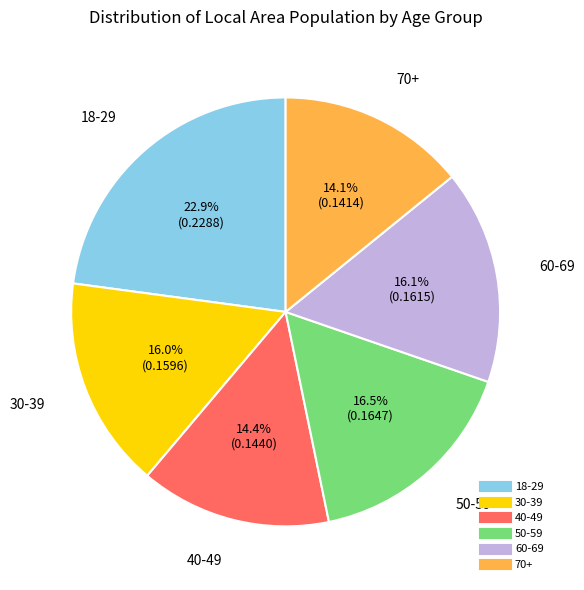

True or false: 30-39 accounts for 16% of the total.

True